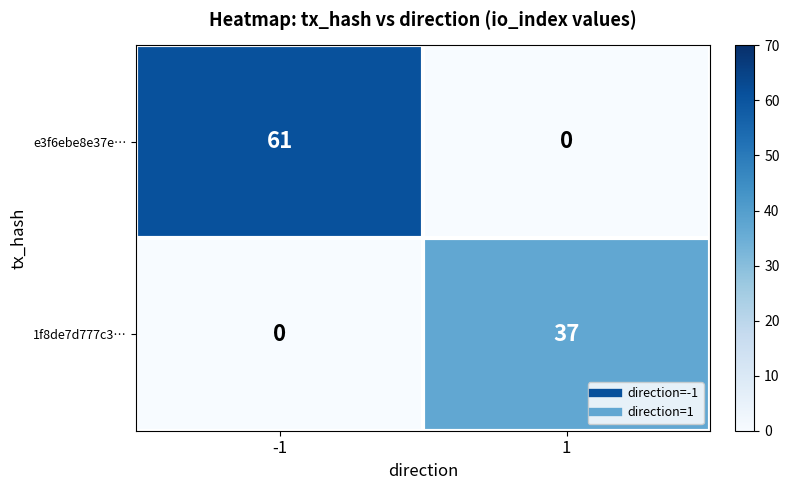

What value does the e3f6ebe8e37e… series have at -1, to the nearest 10?

60